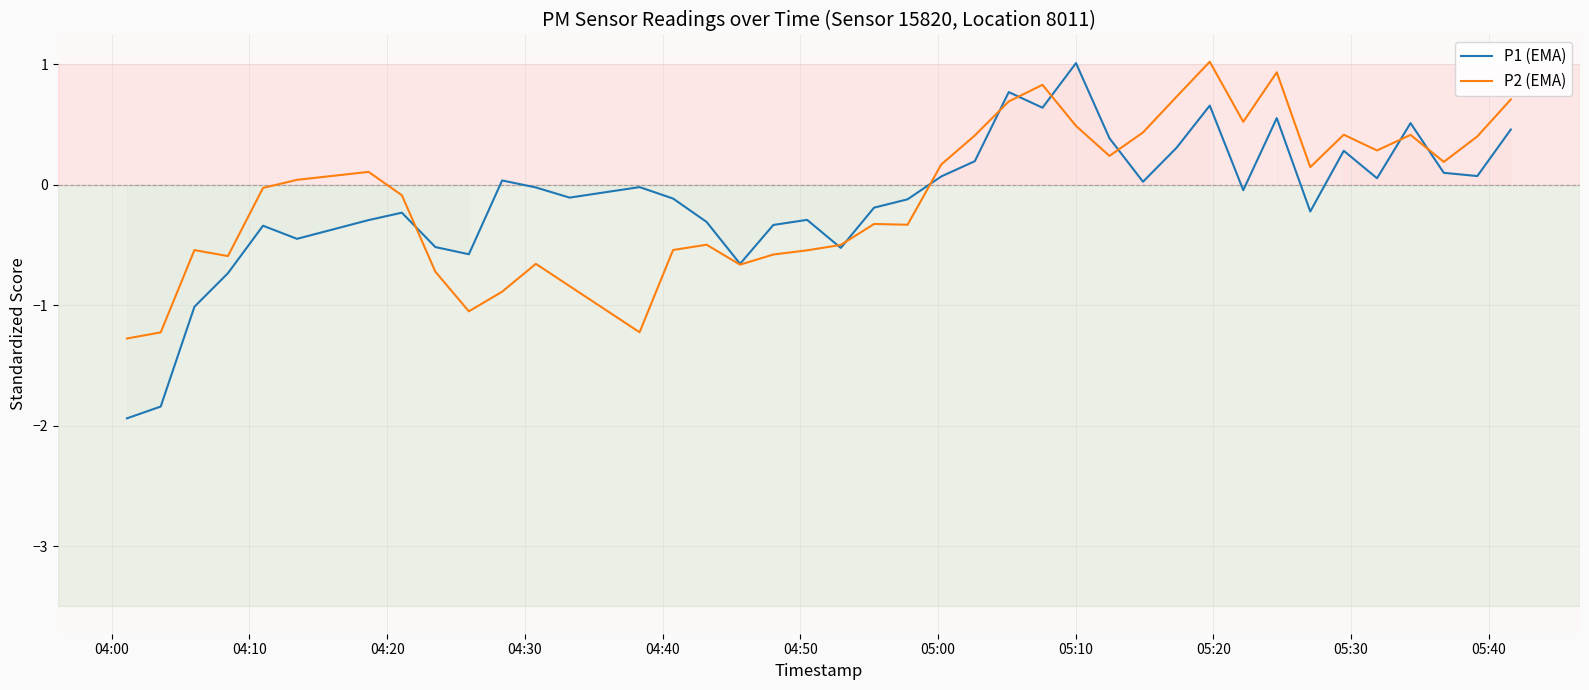

How many lines are shown in the chart?

2